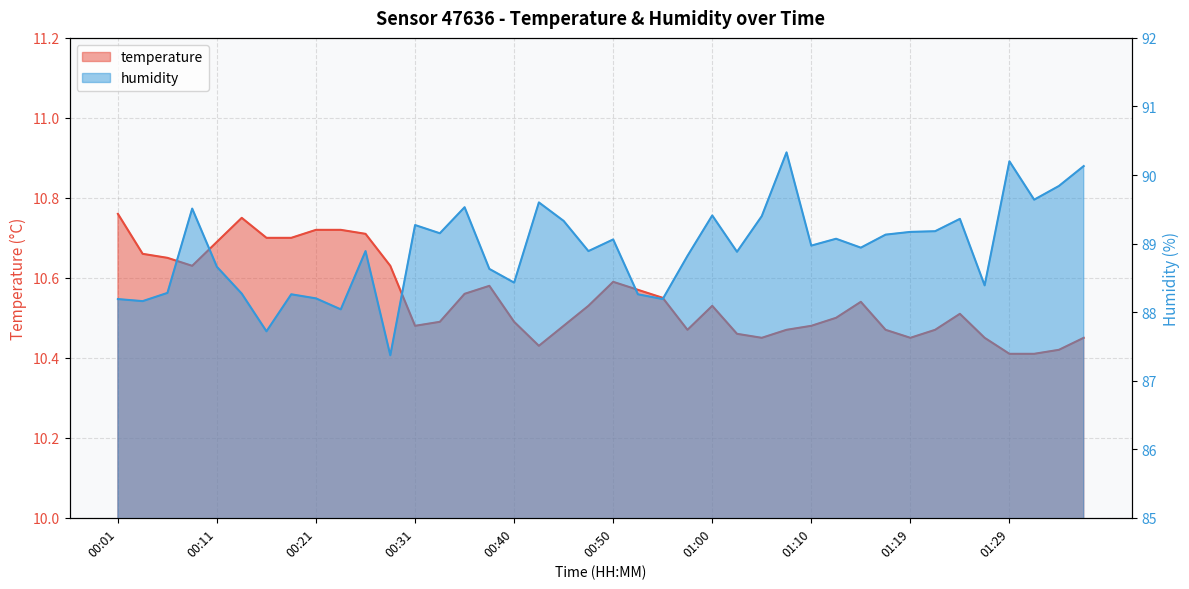

Reading left to right, extract all data points from this chart.

temperature: 00:01=10.8	00:04=10.7	00:06=10.7	00:08=10.6	00:11=10.7	00:13=10.8	00:16=10.7	00:18=10.7	00:21=10.7	00:23=10.7	00:26=10.7	00:28=10.6	00:31=10.5	00:33=10.5	00:36=10.6	00:38=10.6	00:40=10.5	00:43=10.4	00:45=10.5	00:48=10.5	00:50=10.6	00:53=10.6	00:55=10.6	00:57=10.5	01:00=10.5	01:02=10.5	01:05=10.4	01:07=10.5	01:10=10.5	01:12=10.5	01:15=10.5	01:17=10.5	01:19=10.4	01:22=10.5	01:24=10.5	01:27=10.4	01:29=10.4	01:32=10.4	01:34=10.4	01:36=10.4
humidity: 00:01=88.2	00:04=88.2	00:06=88.3	00:08=89.5	00:11=88.7	00:13=88.3	00:16=87.7	00:18=88.3	00:21=88.2	00:23=88.0	00:26=88.9	00:28=87.4	00:31=89.3	00:33=89.2	00:36=89.5	00:38=88.6	00:40=88.4	00:43=89.6	00:45=89.3	00:48=88.9	00:50=89.1	00:53=88.3	00:55=88.2	00:57=88.8	01:00=89.4	01:02=88.9	01:05=89.4	01:07=90.3	01:10=89.0	01:12=89.1	01:15=88.9	01:17=89.1	01:19=89.2	01:22=89.2	01:24=89.4	01:27=88.4	01:29=90.2	01:32=89.6	01:34=89.8	01:36=90.1